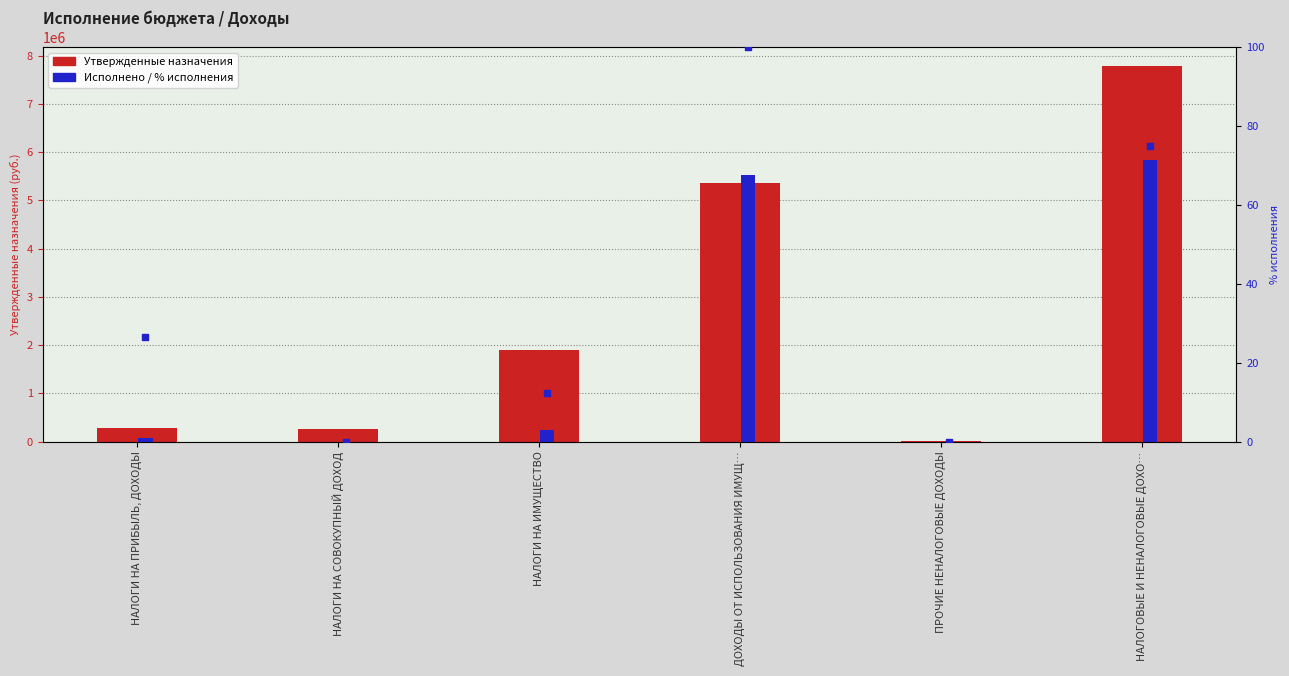

At which category is the sum across all series the highest?

НАЛОГОВЫЕ И НЕНАЛОГОВЫЕ ДОХО…